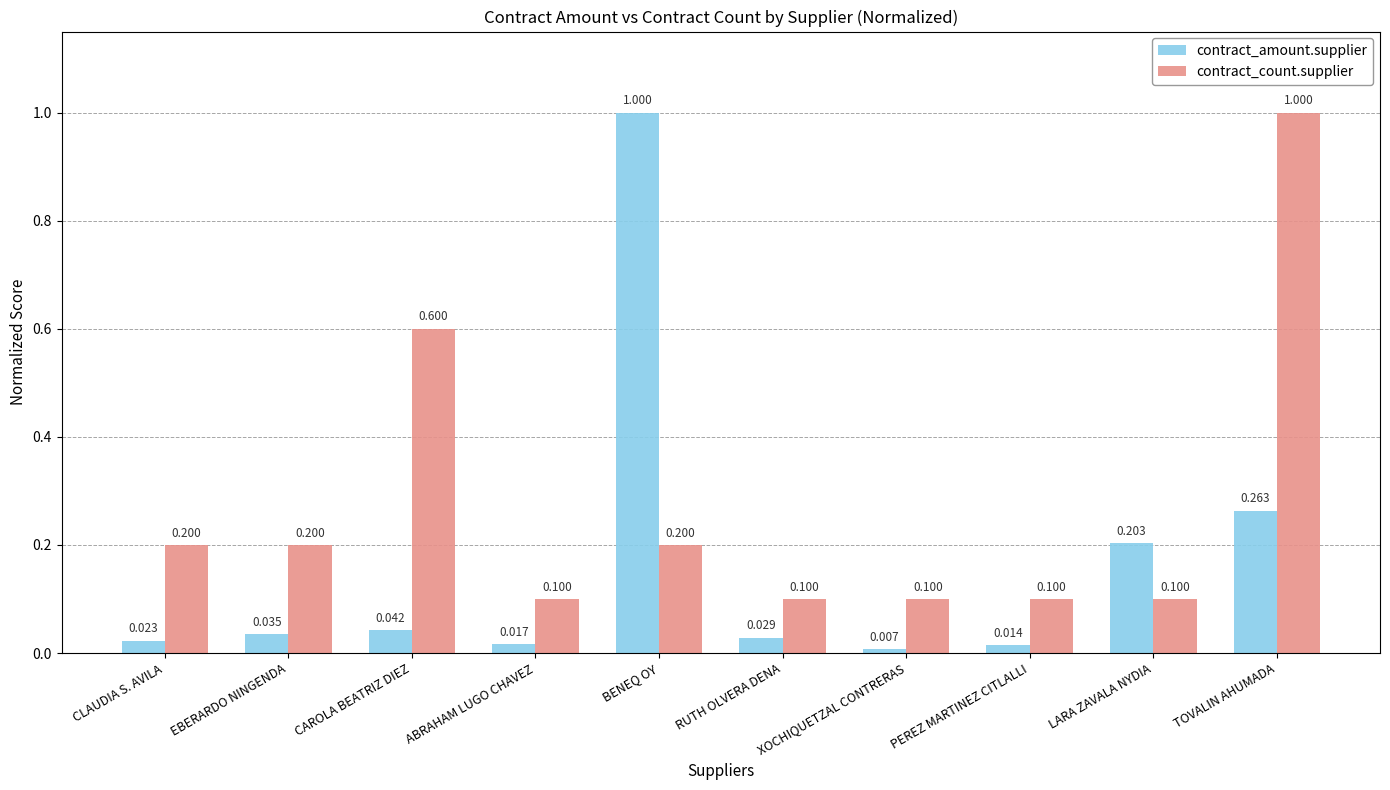

What is the label of the 7th bar from the left?

XOCHIQUETZAL CONTRERAS